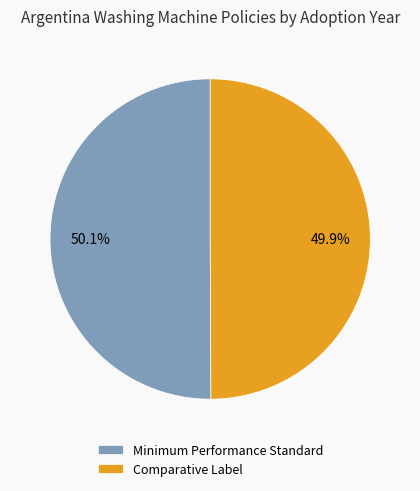

Count the number of slices in the pie.

2